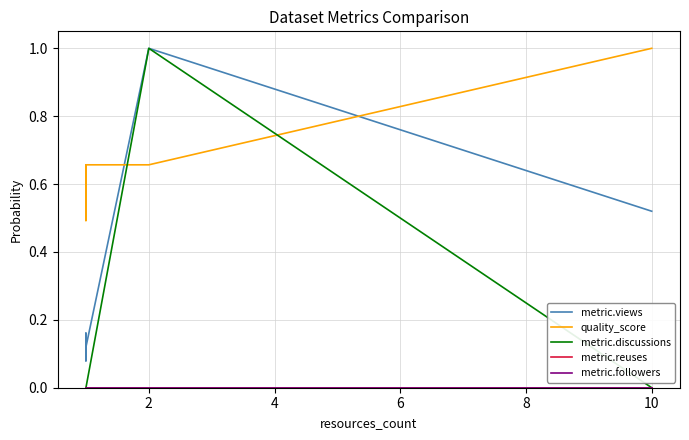

True or false: metric.discussions and quality_score intersect in this chart.

True